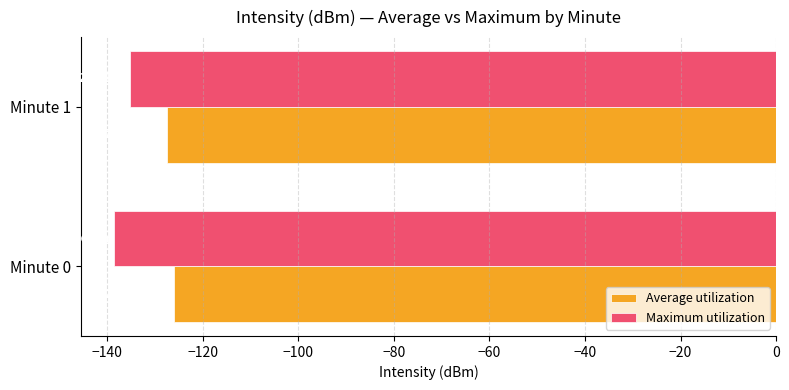

What is the minimum value for Maximum utilization?

-138.5